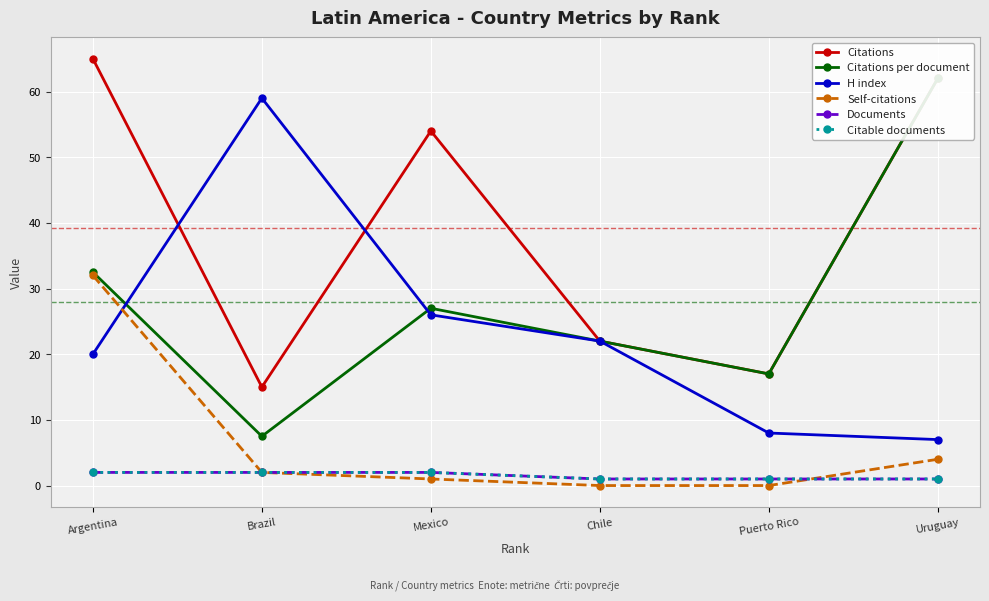

Is the value of Citable documents at Chile greater than the value of Citations at Uruguay?

No